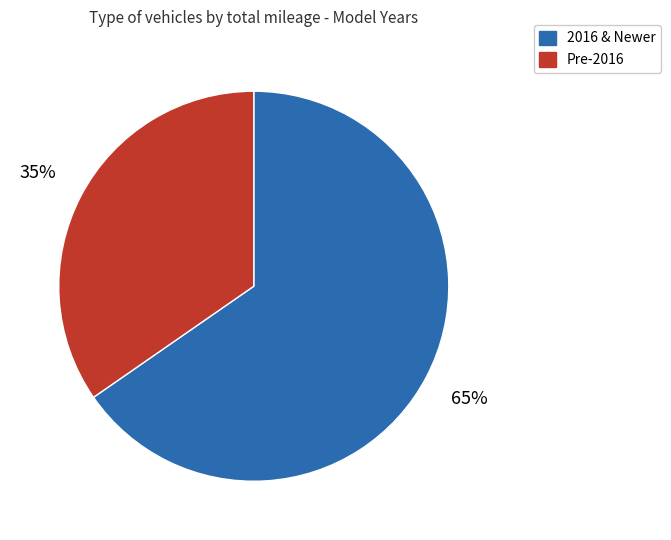

To the nearest percent, what is the average slice percentage?

50%